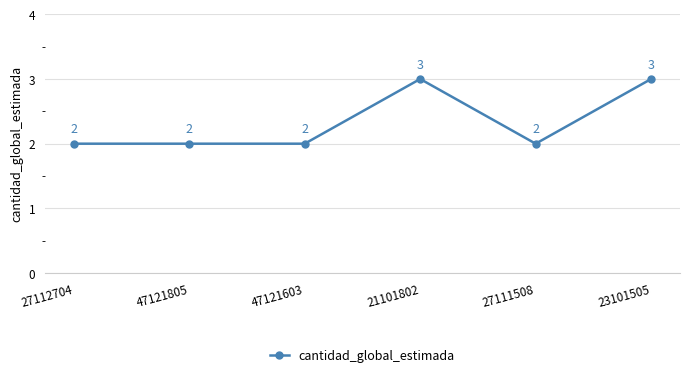

Is it true that the value at 27111508 is 2?

True